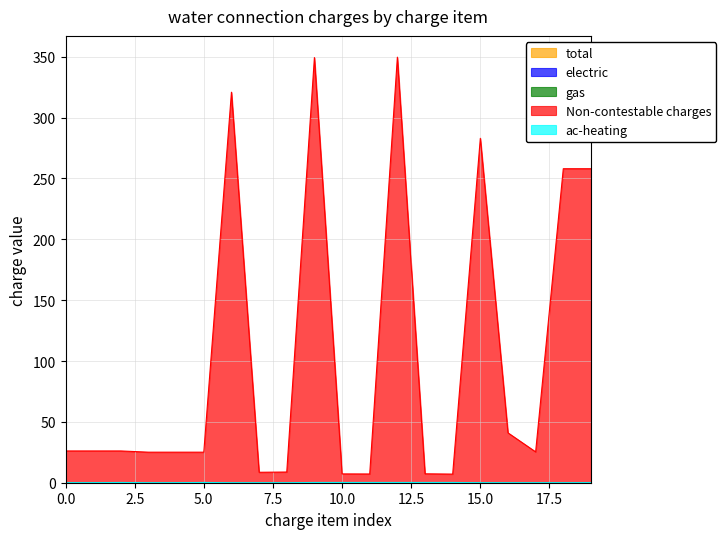

The value of Non-contestable charges at 15 is 391.7. True or false?

False